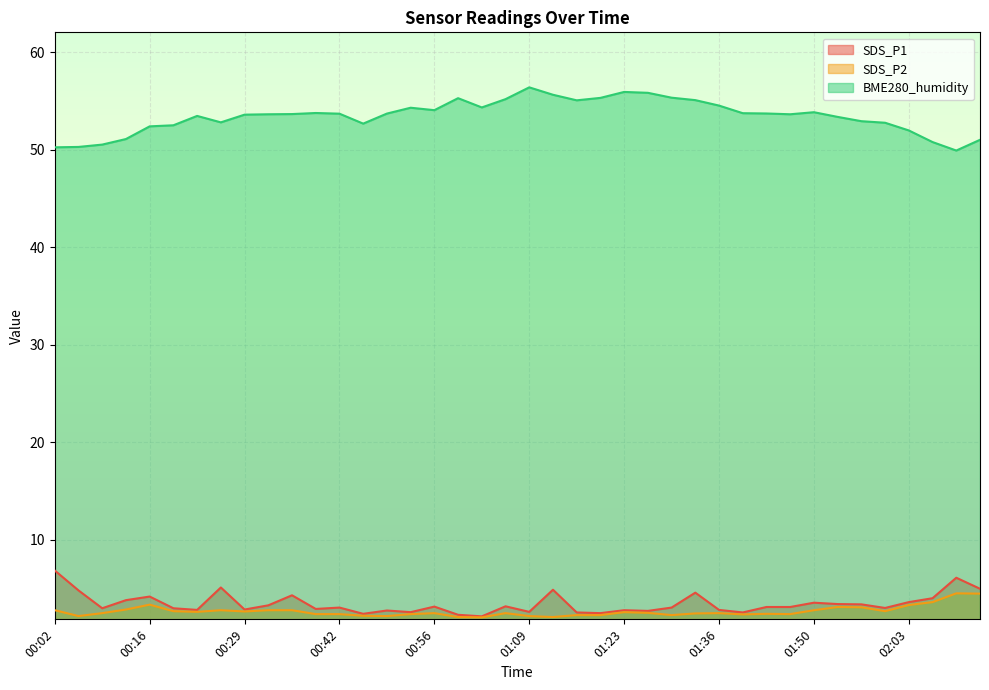

The value of SDS_P2 at 00:05 is 3.0. True or false?

False